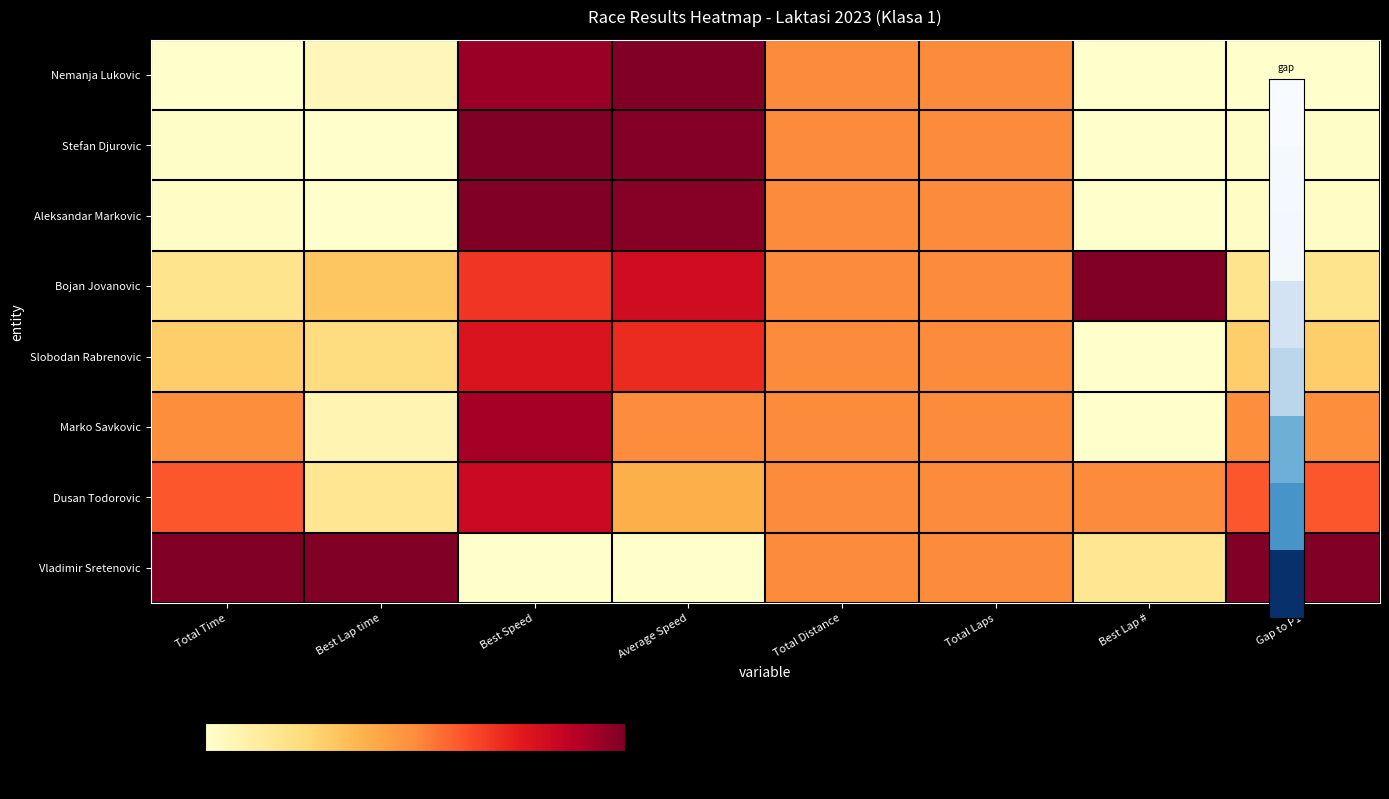

Reading left to right, extract all data points from this chart.

Nemanja Lukovic: Total Time=0.0	Best Lap time=0.1	Best Speed=0.9	Average Speed=1.0	Total Distance=0.5	Total Laps=0.5	Best Lap #=0.0	Gap to P1=0.0
Stefan Djurovic: Total Time=0.0	Best Lap time=0.0	Best Speed=1.0	Average Speed=1.0	Total Distance=0.5	Total Laps=0.5	Best Lap #=0.0	Gap to P1=0.0
Aleksandar Markovic: Total Time=0.0	Best Lap time=0.0	Best Speed=1.0	Average Speed=1.0	Total Distance=0.5	Total Laps=0.5	Best Lap #=0.0	Gap to P1=0.0
Bojan Jovanovic: Total Time=0.2	Best Lap time=0.3	Best Speed=0.7	Average Speed=0.8	Total Distance=0.5	Total Laps=0.5	Best Lap #=1.0	Gap to P1=0.2
Slobodan Rabrenovic: Total Time=0.3	Best Lap time=0.2	Best Speed=0.8	Average Speed=0.7	Total Distance=0.5	Total Laps=0.5	Best Lap #=0.0	Gap to P1=0.3
Marko Savkovic: Total Time=0.5	Best Lap time=0.1	Best Speed=0.9	Average Speed=0.5	Total Distance=0.5	Total Laps=0.5	Best Lap #=0.0	Gap to P1=0.5
Dusan Todorovic: Total Time=0.6	Best Lap time=0.2	Best Speed=0.8	Average Speed=0.4	Total Distance=0.5	Total Laps=0.5	Best Lap #=0.5	Gap to P1=0.6
Vladimir Sretenovic: Total Time=1.0	Best Lap time=1.0	Best Speed=0.0	Average Speed=0.0	Total Distance=0.5	Total Laps=0.5	Best Lap #=0.2	Gap to P1=1.0